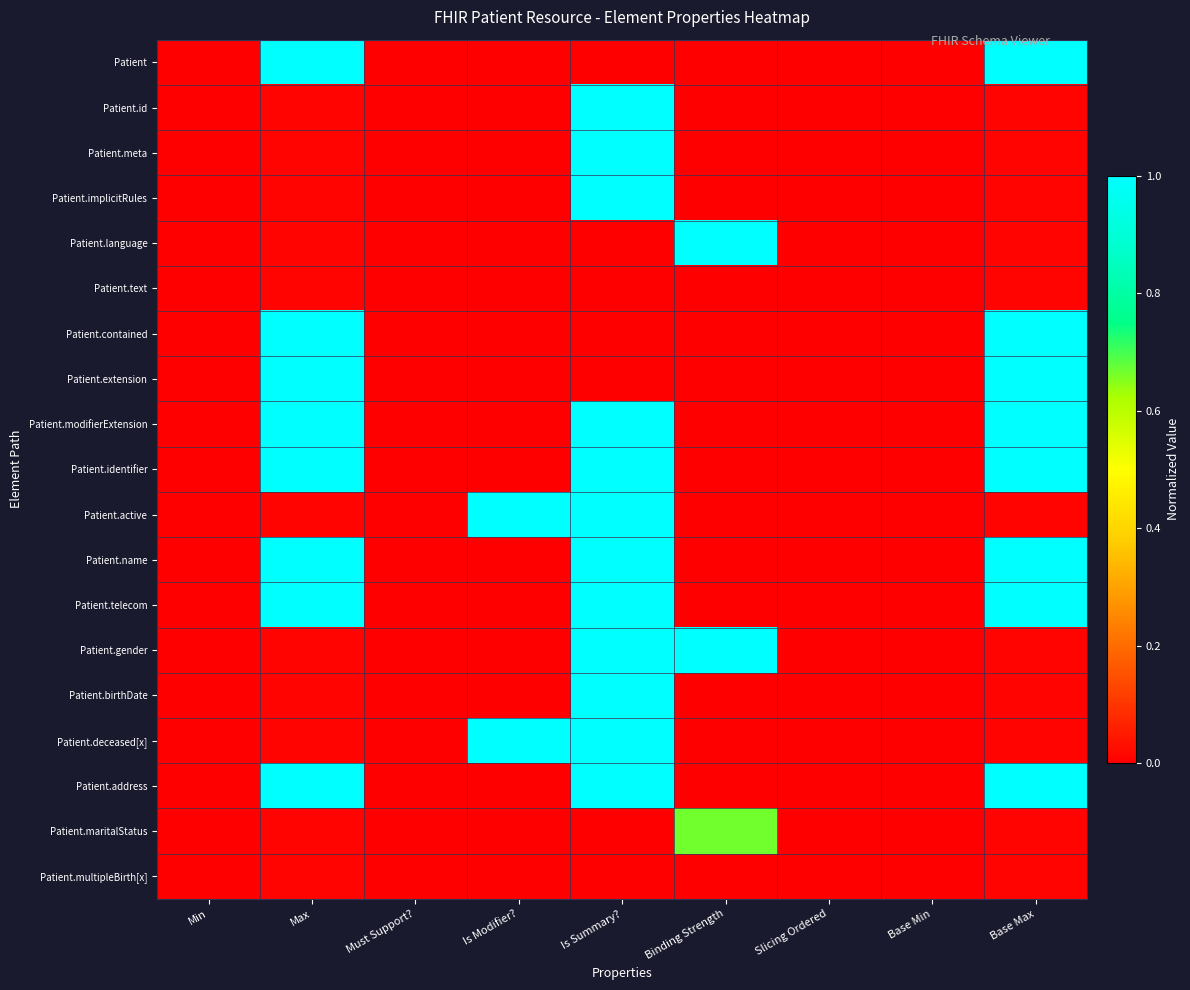

Reading left to right, list all the values displayed in this chart.

Patient: Min=0.0	Max=1.0	Must Support?=0.0	Is Modifier?=0.0	Is Summary?=0.0	Binding Strength=0.0	Slicing Ordered=0.0	Base Min=0.0	Base Max=1.0
Patient.id: Min=0.0	Max=0.0	Must Support?=0.0	Is Modifier?=0.0	Is Summary?=1.0	Binding Strength=0.0	Slicing Ordered=0.0	Base Min=0.0	Base Max=0.0
Patient.meta: Min=0.0	Max=0.0	Must Support?=0.0	Is Modifier?=0.0	Is Summary?=1.0	Binding Strength=0.0	Slicing Ordered=0.0	Base Min=0.0	Base Max=0.0
Patient.implicitRules: Min=0.0	Max=0.0	Must Support?=0.0	Is Modifier?=0.0	Is Summary?=1.0	Binding Strength=0.0	Slicing Ordered=0.0	Base Min=0.0	Base Max=0.0
Patient.language: Min=0.0	Max=0.0	Must Support?=0.0	Is Modifier?=0.0	Is Summary?=0.0	Binding Strength=1.0	Slicing Ordered=0.0	Base Min=0.0	Base Max=0.0
Patient.text: Min=0.0	Max=0.0	Must Support?=0.0	Is Modifier?=0.0	Is Summary?=0.0	Binding Strength=0.0	Slicing Ordered=0.0	Base Min=0.0	Base Max=0.0
Patient.contained: Min=0.0	Max=1.0	Must Support?=0.0	Is Modifier?=0.0	Is Summary?=0.0	Binding Strength=0.0	Slicing Ordered=0.0	Base Min=0.0	Base Max=1.0
Patient.extension: Min=0.0	Max=1.0	Must Support?=0.0	Is Modifier?=0.0	Is Summary?=0.0	Binding Strength=0.0	Slicing Ordered=0.0	Base Min=0.0	Base Max=1.0
Patient.modifierExtension: Min=0.0	Max=1.0	Must Support?=0.0	Is Modifier?=0.0	Is Summary?=1.0	Binding Strength=0.0	Slicing Ordered=0.0	Base Min=0.0	Base Max=1.0
Patient.identifier: Min=0.0	Max=1.0	Must Support?=0.0	Is Modifier?=0.0	Is Summary?=1.0	Binding Strength=0.0	Slicing Ordered=0.0	Base Min=0.0	Base Max=1.0
Patient.active: Min=0.0	Max=0.0	Must Support?=0.0	Is Modifier?=1.0	Is Summary?=1.0	Binding Strength=0.0	Slicing Ordered=0.0	Base Min=0.0	Base Max=0.0
Patient.name: Min=0.0	Max=1.0	Must Support?=0.0	Is Modifier?=0.0	Is Summary?=1.0	Binding Strength=0.0	Slicing Ordered=0.0	Base Min=0.0	Base Max=1.0
Patient.telecom: Min=0.0	Max=1.0	Must Support?=0.0	Is Modifier?=0.0	Is Summary?=1.0	Binding Strength=0.0	Slicing Ordered=0.0	Base Min=0.0	Base Max=1.0
Patient.gender: Min=0.0	Max=0.0	Must Support?=0.0	Is Modifier?=0.0	Is Summary?=1.0	Binding Strength=1.0	Slicing Ordered=0.0	Base Min=0.0	Base Max=0.0
Patient.birthDate: Min=0.0	Max=0.0	Must Support?=0.0	Is Modifier?=0.0	Is Summary?=1.0	Binding Strength=0.0	Slicing Ordered=0.0	Base Min=0.0	Base Max=0.0
Patient.deceased[x]: Min=0.0	Max=0.0	Must Support?=0.0	Is Modifier?=1.0	Is Summary?=1.0	Binding Strength=0.0	Slicing Ordered=0.0	Base Min=0.0	Base Max=0.0
Patient.address: Min=0.0	Max=1.0	Must Support?=0.0	Is Modifier?=0.0	Is Summary?=1.0	Binding Strength=0.0	Slicing Ordered=0.0	Base Min=0.0	Base Max=1.0
Patient.maritalStatus: Min=0.0	Max=0.0	Must Support?=0.0	Is Modifier?=0.0	Is Summary?=0.0	Binding Strength=0.7	Slicing Ordered=0.0	Base Min=0.0	Base Max=0.0
Patient.multipleBirth[x]: Min=0.0	Max=0.0	Must Support?=0.0	Is Modifier?=0.0	Is Summary?=0.0	Binding Strength=0.0	Slicing Ordered=0.0	Base Min=0.0	Base Max=0.0